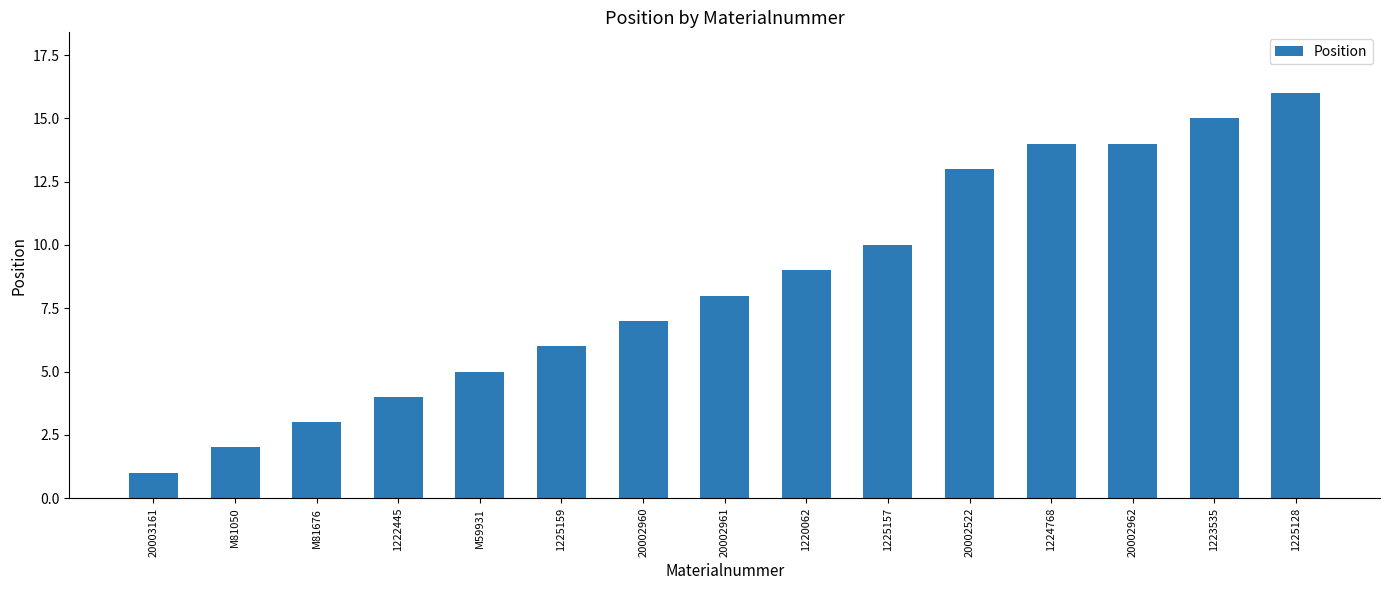

Reading right to left, what are all the values shown in this chart?

16	15	14	14	13	10	9	8	7	6	5	4	3	2	1